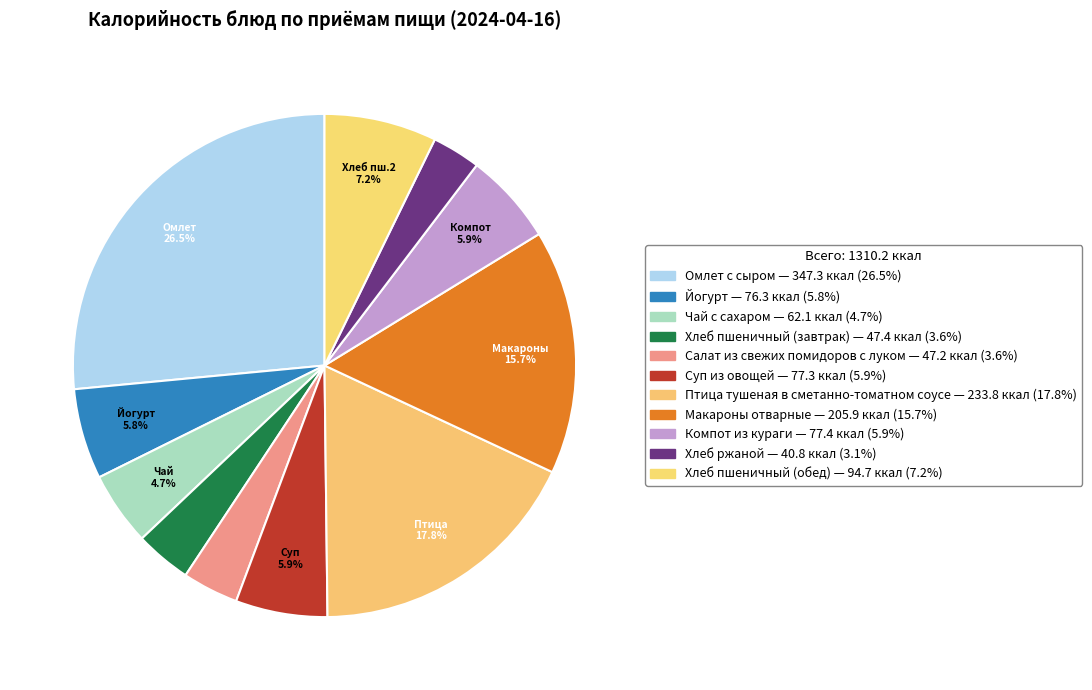

Which category has the biggest portion of the pie?

Омлет с сыром